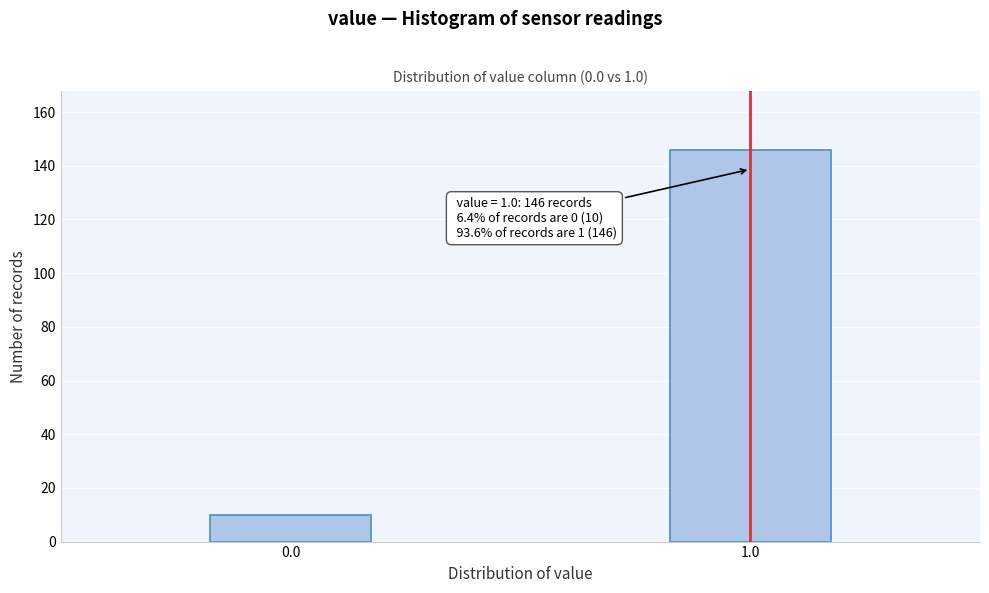

Reading left to right, transcribe all the data shown in this chart.

0.0=10	1.0=146